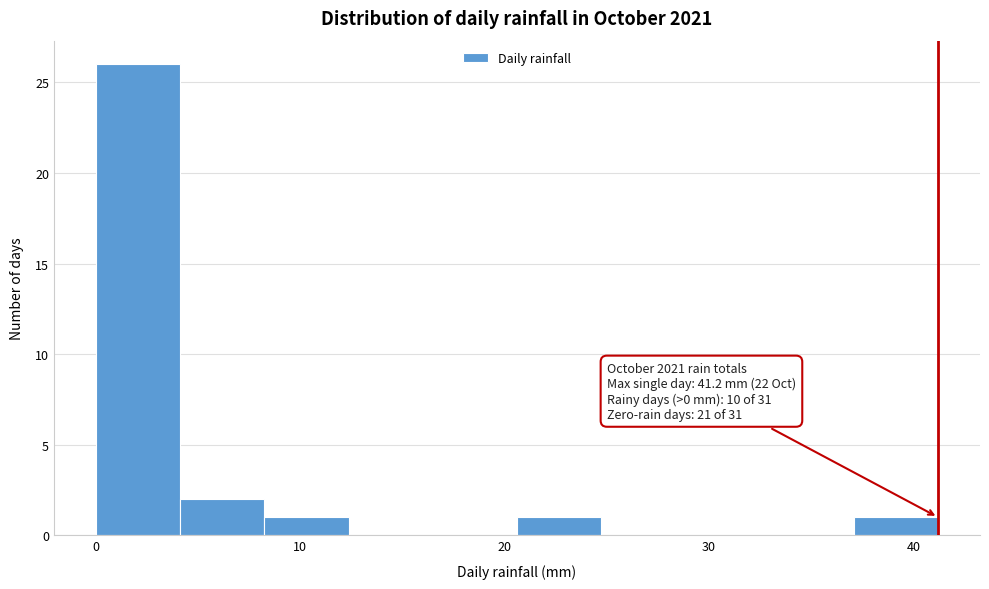

Which range on the x-axis has the tallest bar?

0 to 4